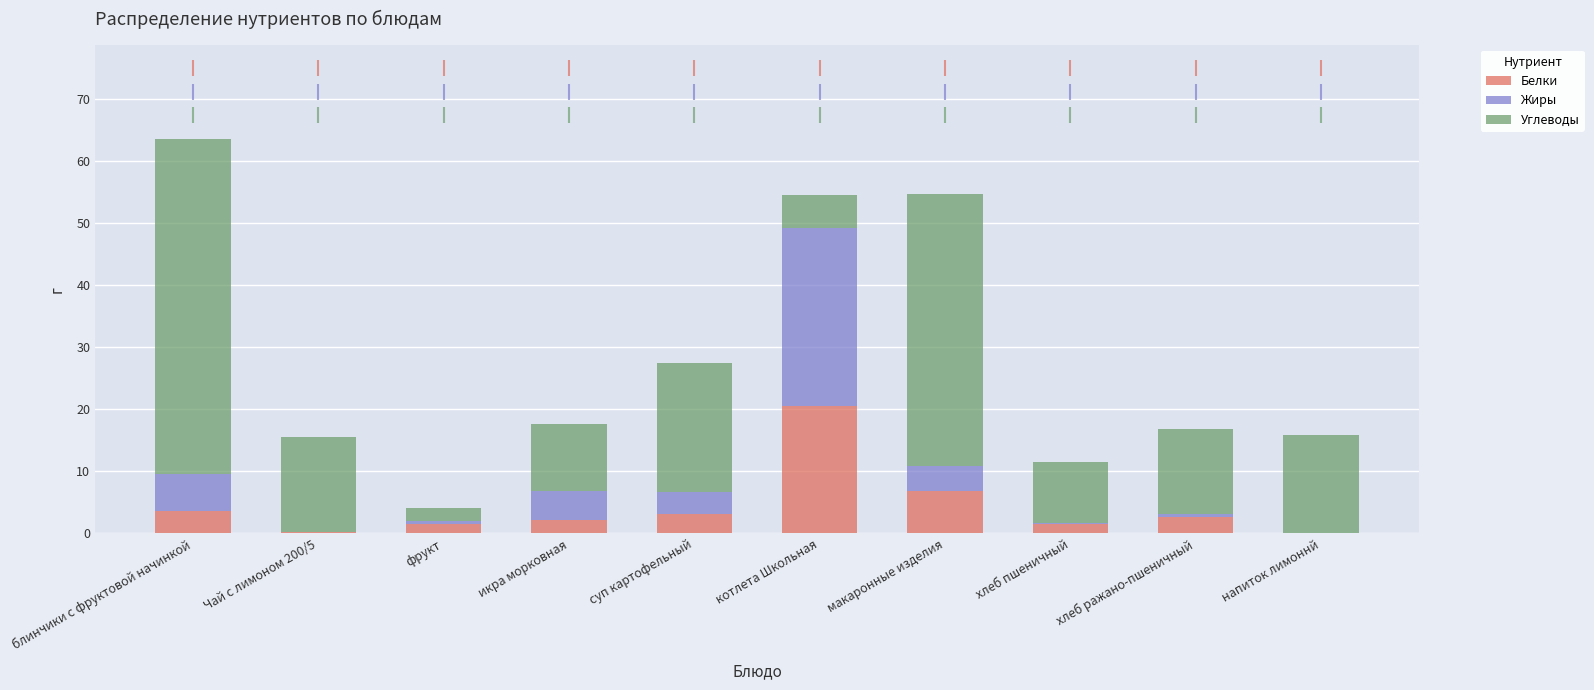

At which category is the sum across all series the highest?

блинчики с фруктовой начинкой